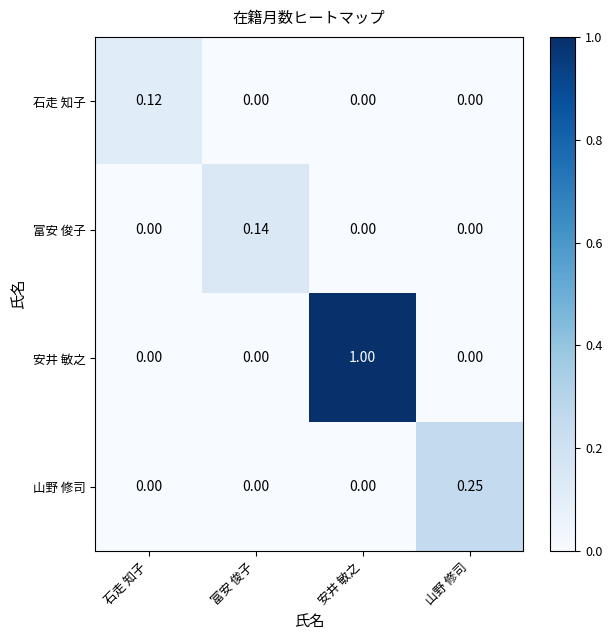

How many values in 安井 敏之 are above zero?

1